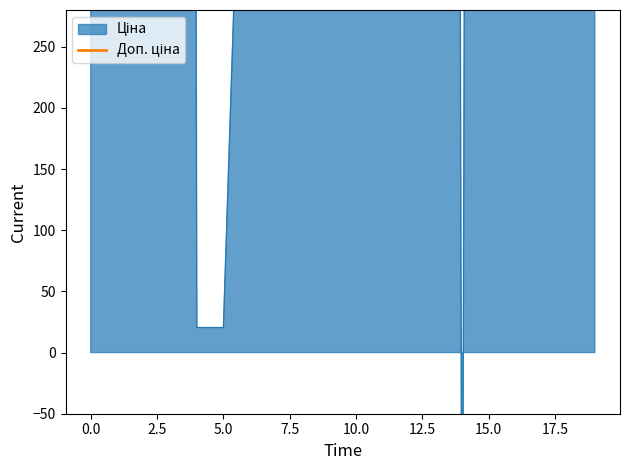

What is the difference between the values at 2.5 and 18?

3171.3